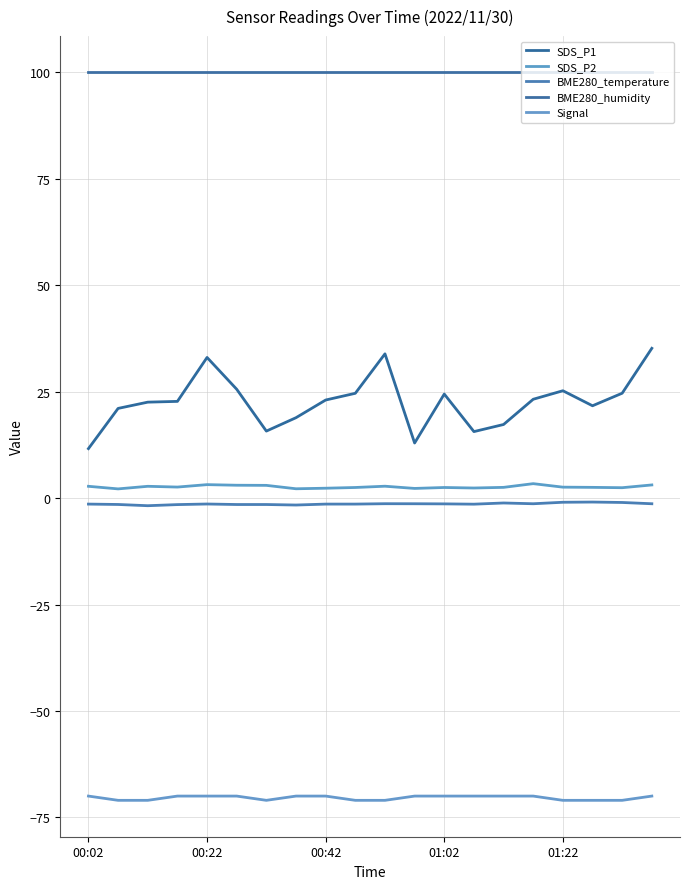

Which series has the largest total across all categories?

BME280_humidity